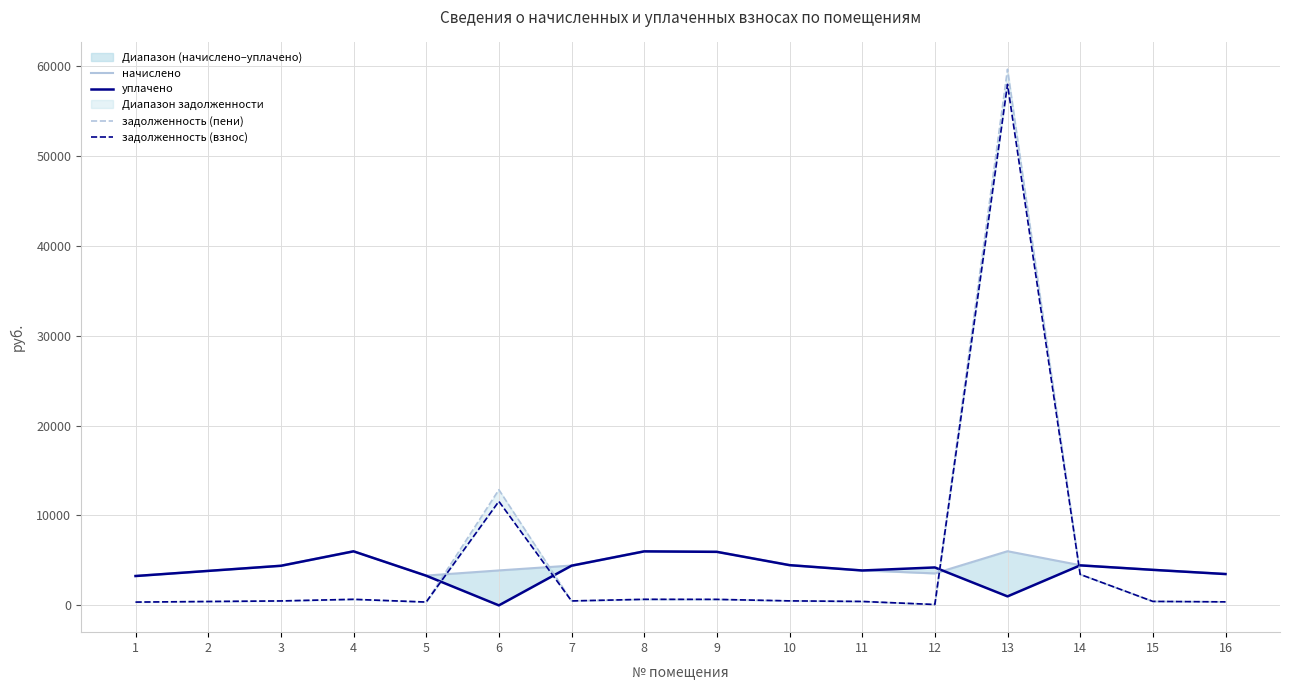

Which category has the lowest value across all series?

6